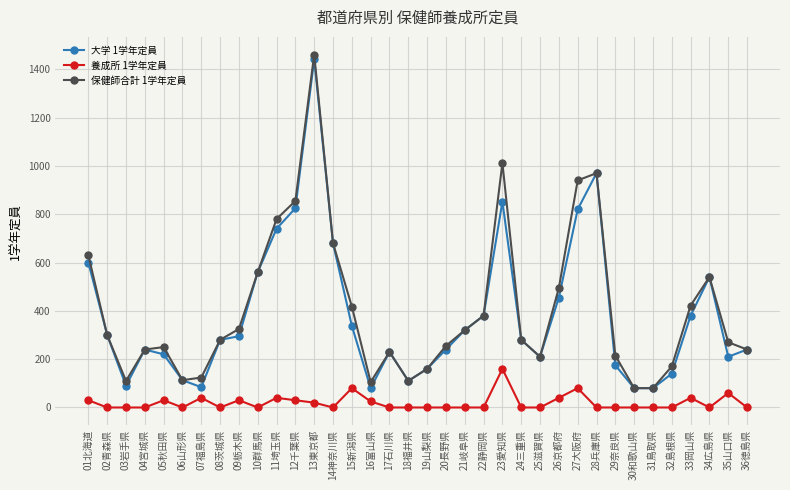

The 保健師合計 1学年定員 series shows 508 at 11埼玉県. True or false?

False